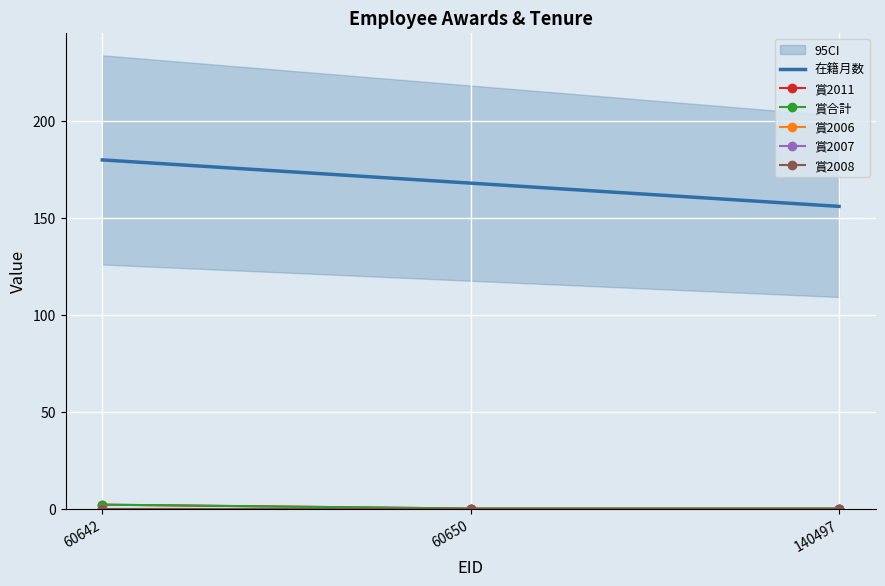

At which label does 賞2007 reach its minimum?

60642